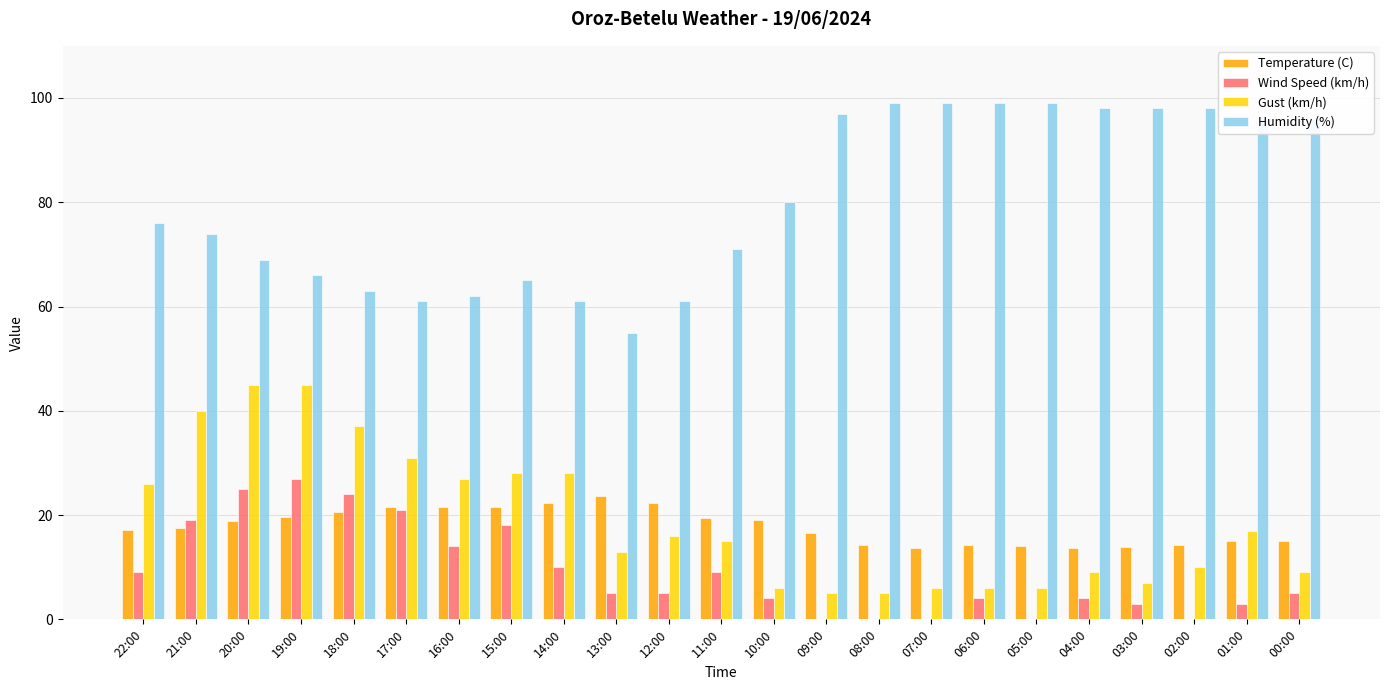

What is the maximum value for Wind Speed (km/h)?

27.0